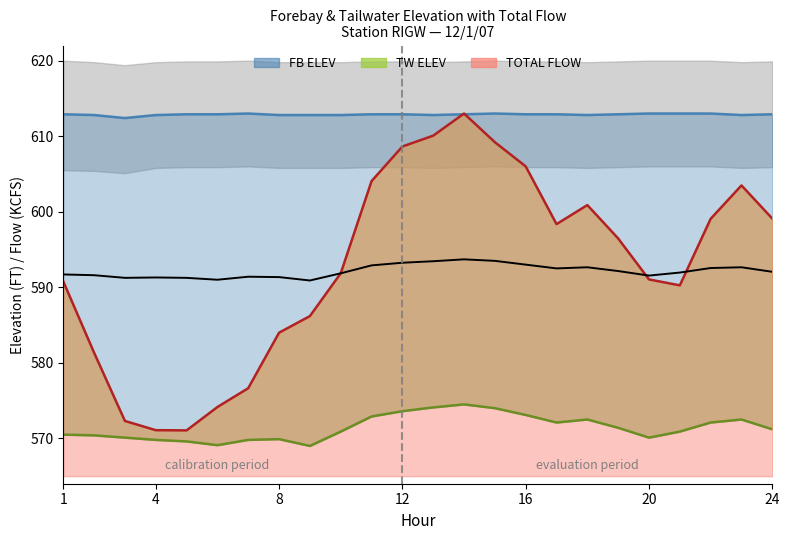

Reading left to right, transcribe all the data shown in this chart.

TOTAL FLOW: 590.8	581.3	572.3	571.1	571.1	574.2	576.6	584.0	586.2	591.9	604.1	608.6	610.1	613.0	609.2	606.0	598.4	600.9	596.5	591.0	590.3	599.1	603.5	599.1
TW ELEV: 570.5	570.4	570.1	569.8	569.6	569.1	569.8	569.9	569.0	570.9	572.9	573.6	574.1	574.5	574.0	573.1	572.1	572.5	571.4	570.1	570.9	572.1	572.5	571.2
FB ELEV: 612.9	612.8	612.4	612.8	612.9	612.9	613.0	612.8	612.8	612.8	612.9	612.9	612.8	612.9	613.0	612.9	612.9	612.8	612.9	613.0	613.0	613.0	612.8	612.9